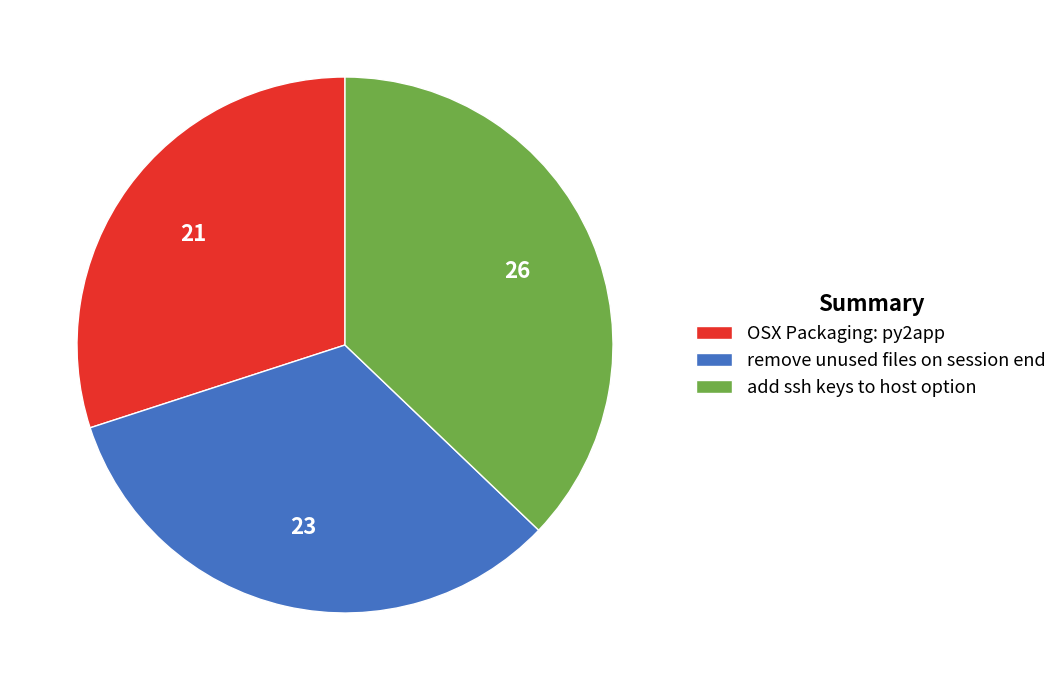

Rank the categories by value from highest to lowest.

add ssh keys to host option, remove unused files on session end, OSX Packaging: py2app